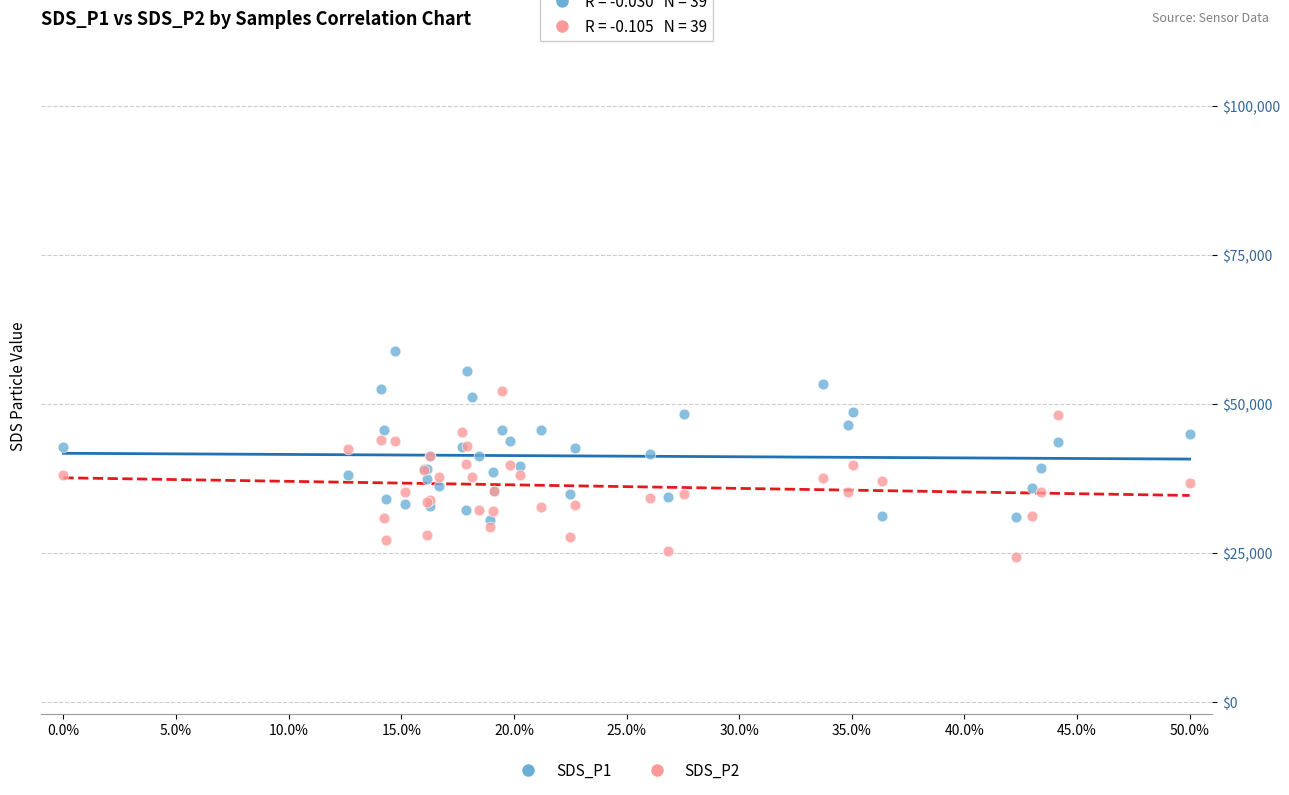

Which series reaches the maximum Y coordinate?

SDS_P1